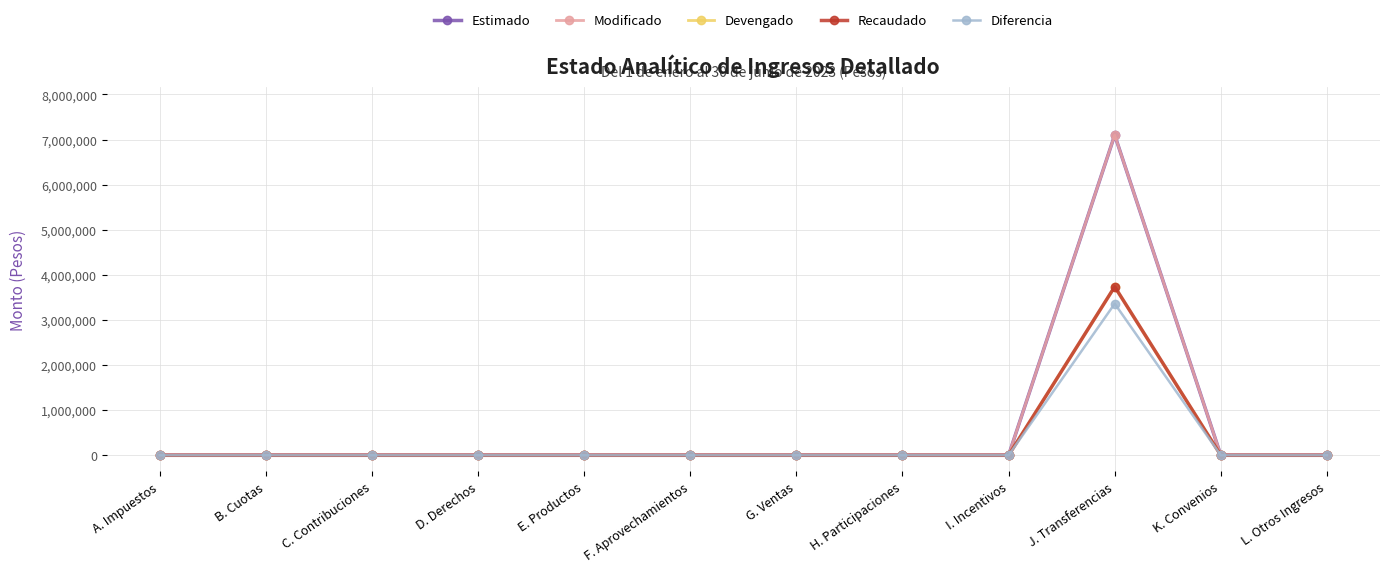

Rank the series at L. Otros Ingresos from highest to lowest value.

Estimado, Modificado, Devengado, Recaudado, Diferencia